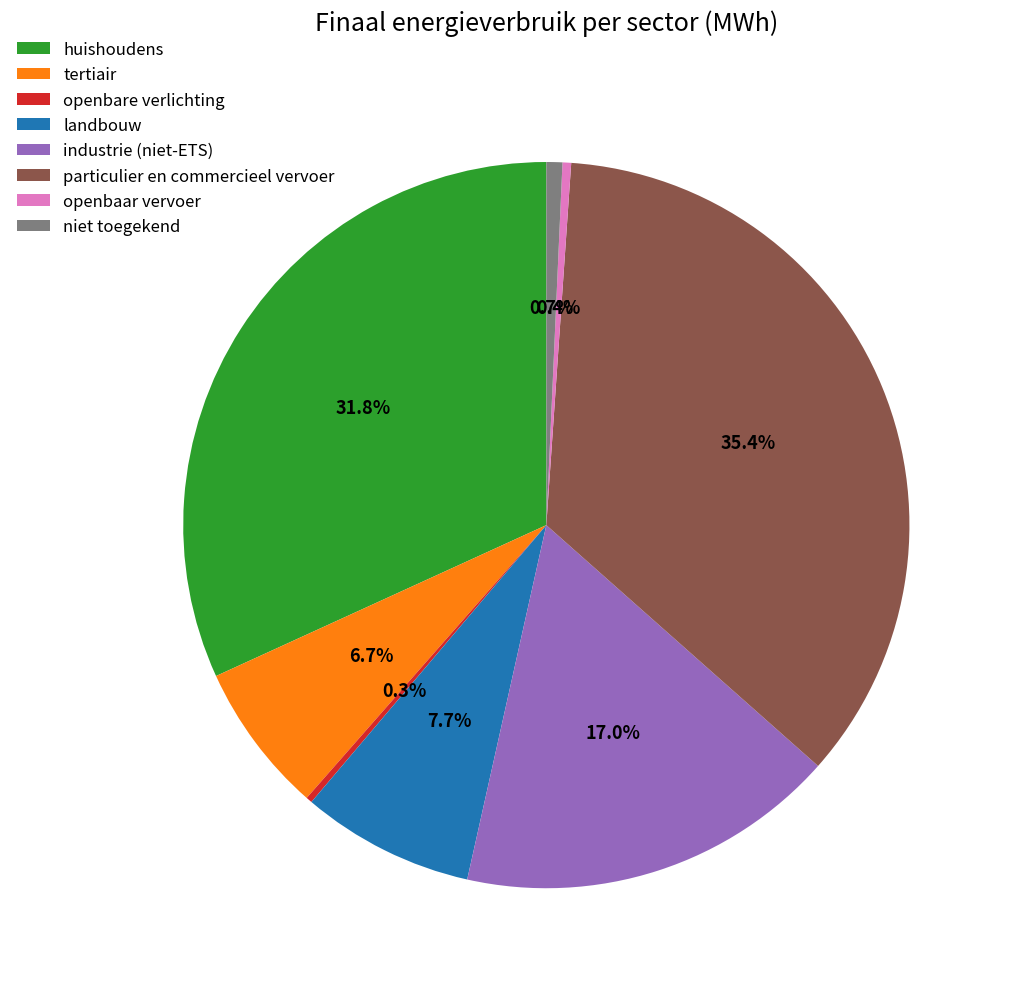

Do niet toegekend and landbouw together represent more than half of the pie?

No